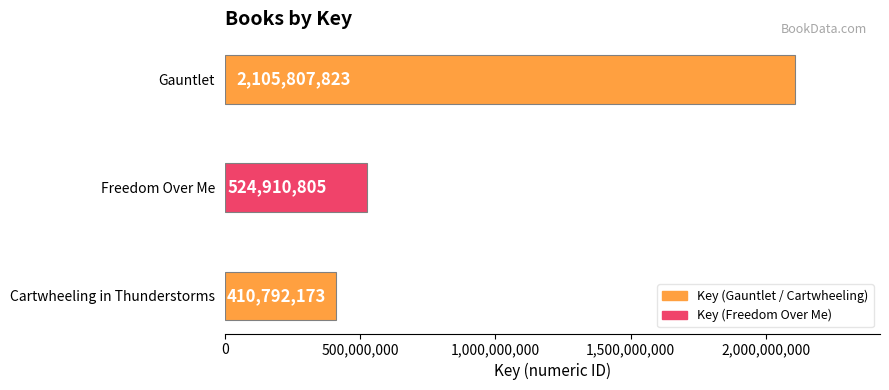

What is the difference between the maximum and minimum values?

1695015650